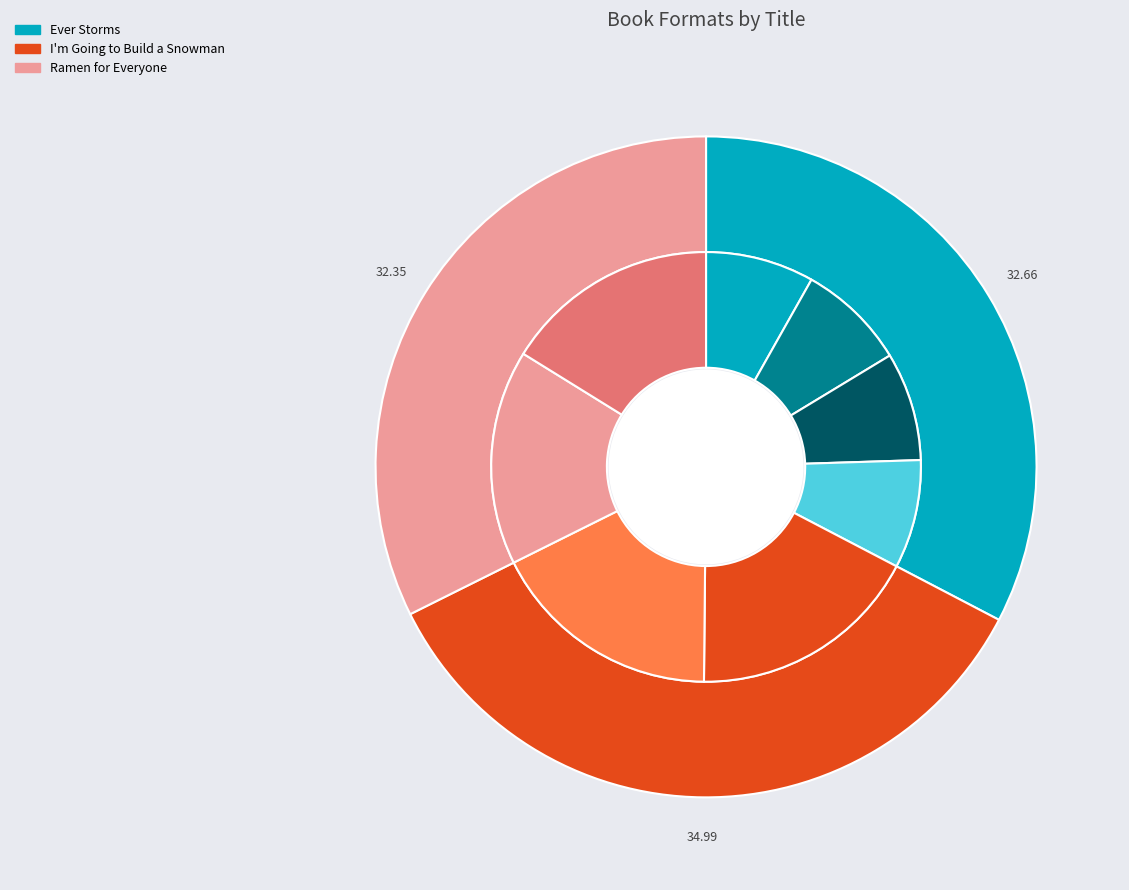

Does any single category account for the majority?

No